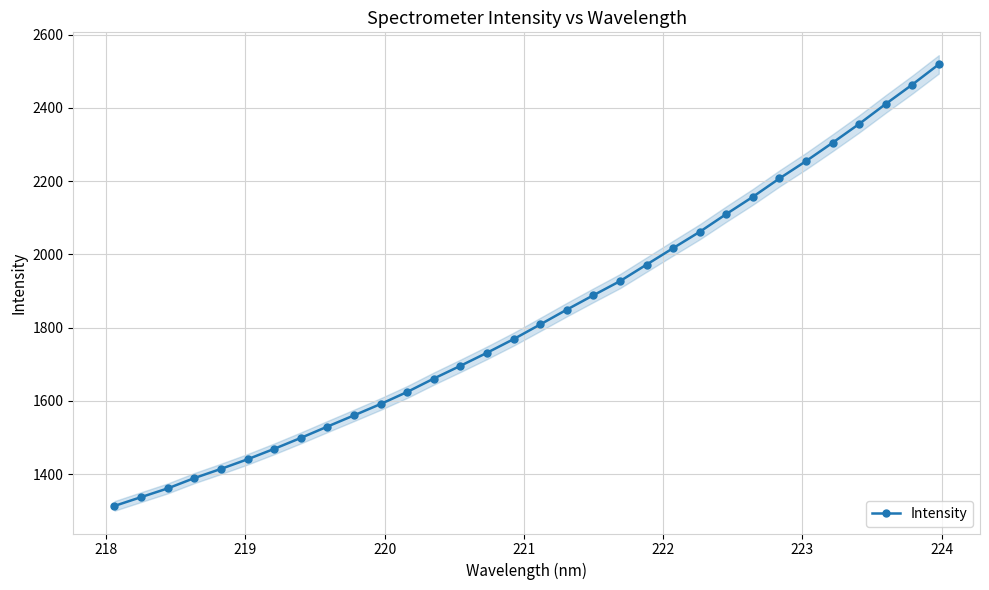

True or false: Intensity has more than 2 points higher than both neighbors.

False